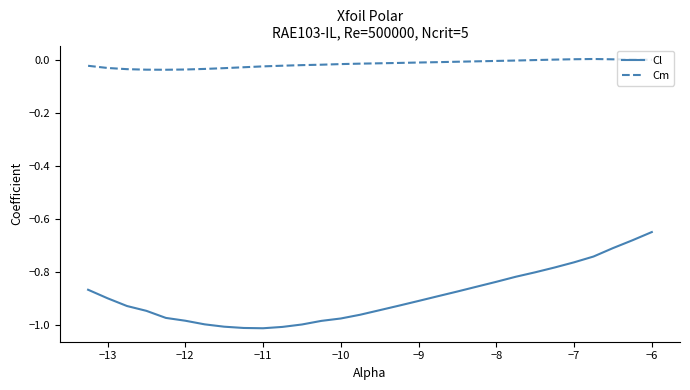

Which series has the largest total across all categories?

Cm